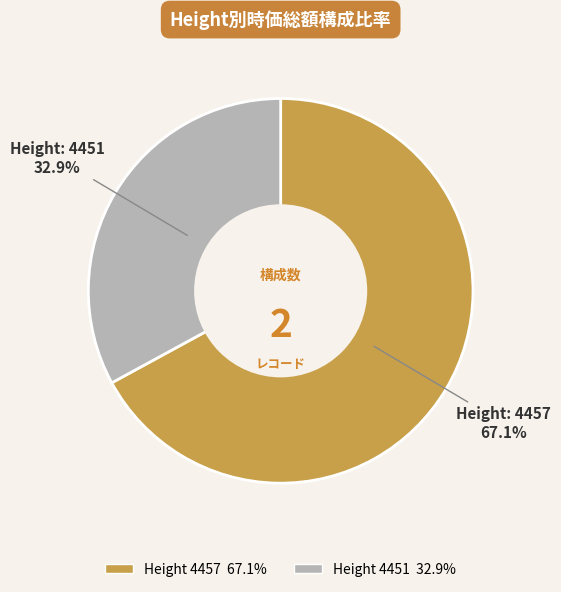

Count the number of slices in the pie.

2